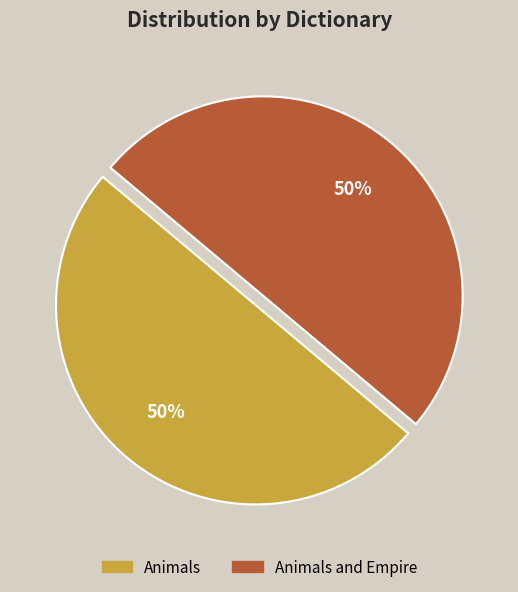

To the nearest percent, what is the average slice percentage?

50%